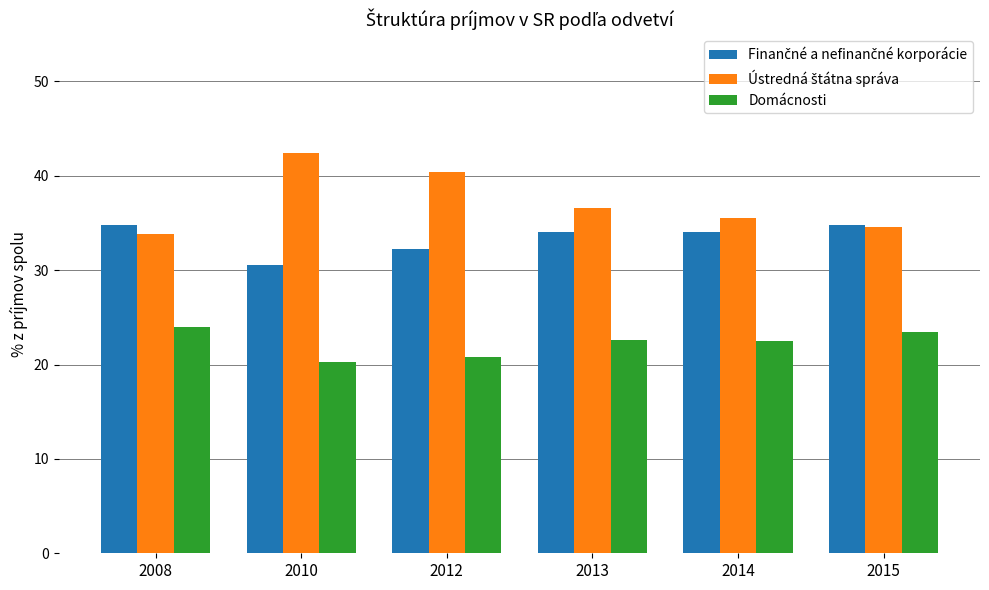

The Domácnosti series shows 38.8 at 2008. True or false?

False